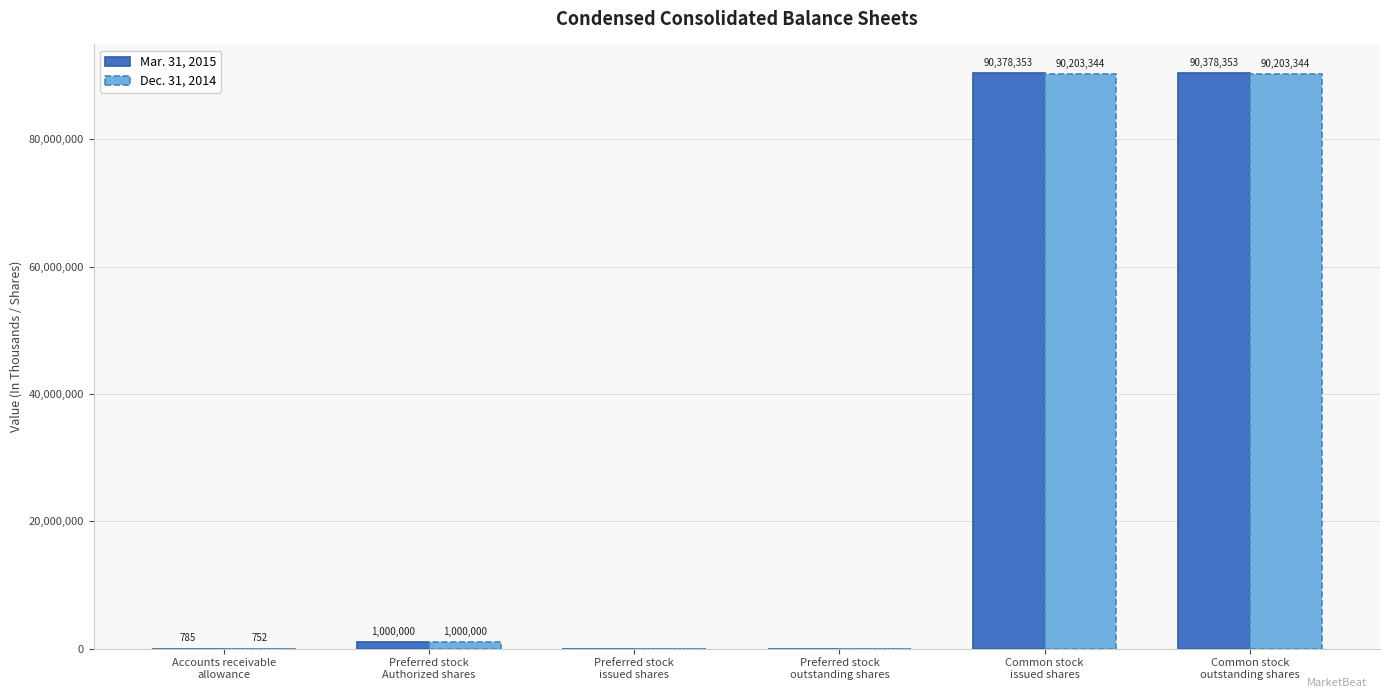

What is the maximum value for Dec. 31, 2014?

90203344